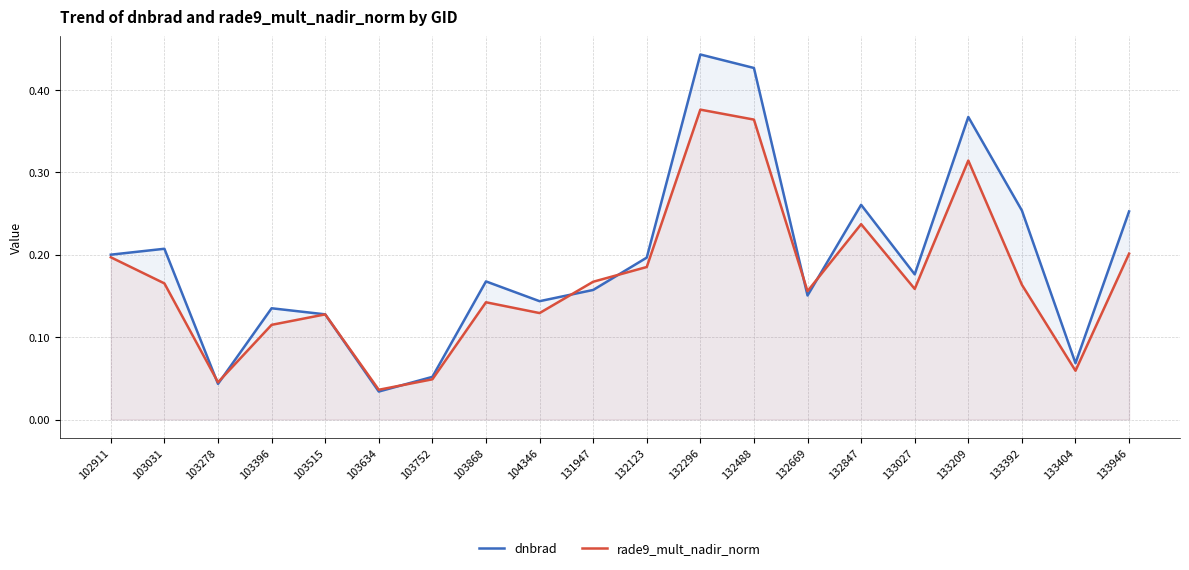

Reading left to right, extract all data points from this chart.

dnbrad: 102911=0.2	103031=0.2	103278=0.0	103396=0.1	103515=0.1	103634=0.0	103752=0.1	103868=0.2	104346=0.1	131947=0.2	132123=0.2	132296=0.4	132488=0.4	132669=0.2	132847=0.3	133027=0.2	133209=0.4	133392=0.3	133404=0.1	133946=0.3
rade9_mult_nadir_norm: 102911=0.2	103031=0.2	103278=0.0	103396=0.1	103515=0.1	103634=0.0	103752=0.0	103868=0.1	104346=0.1	131947=0.2	132123=0.2	132296=0.4	132488=0.4	132669=0.2	132847=0.2	133027=0.2	133209=0.3	133392=0.2	133404=0.1	133946=0.2